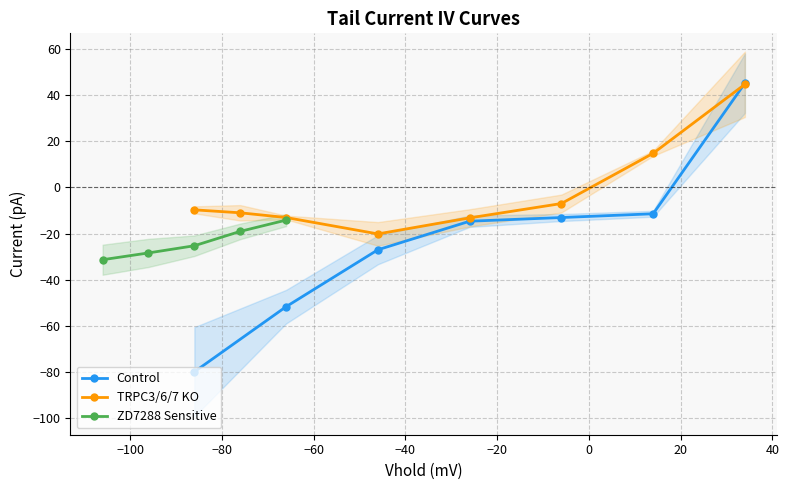

What is the maximum value for Control?

45.1